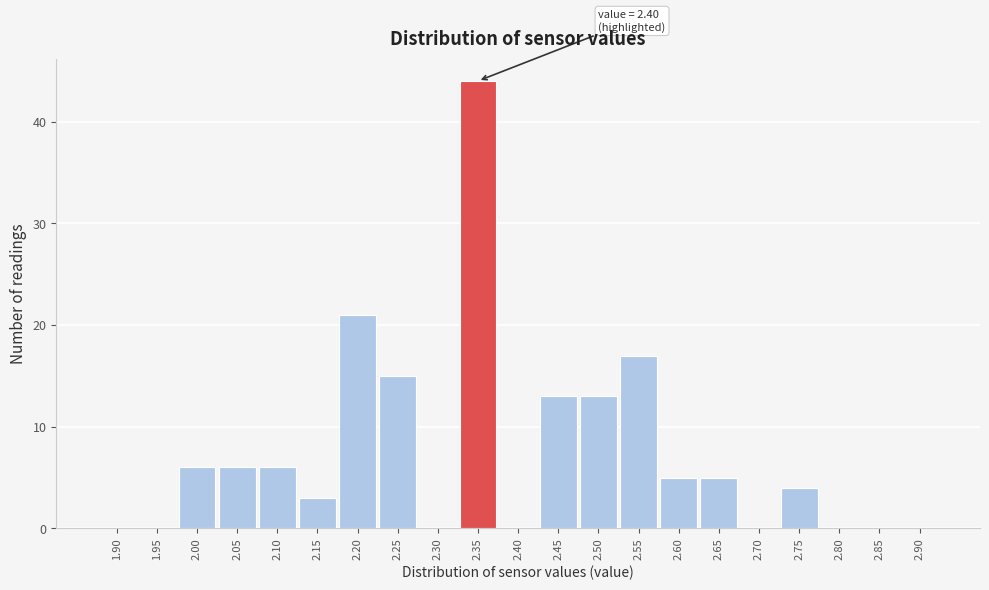

Reading left to right, extract all data points from this chart.

1.90=0	1.95=0	2.00=6	2.05=6	2.10=6	2.15=3	2.20=21	2.25=15	2.30=0	2.35=44	2.40=0	2.45=13	2.50=13	2.55=17	2.60=5	2.65=5	2.70=0	2.75=4	2.80=0	2.85=0	2.90=0